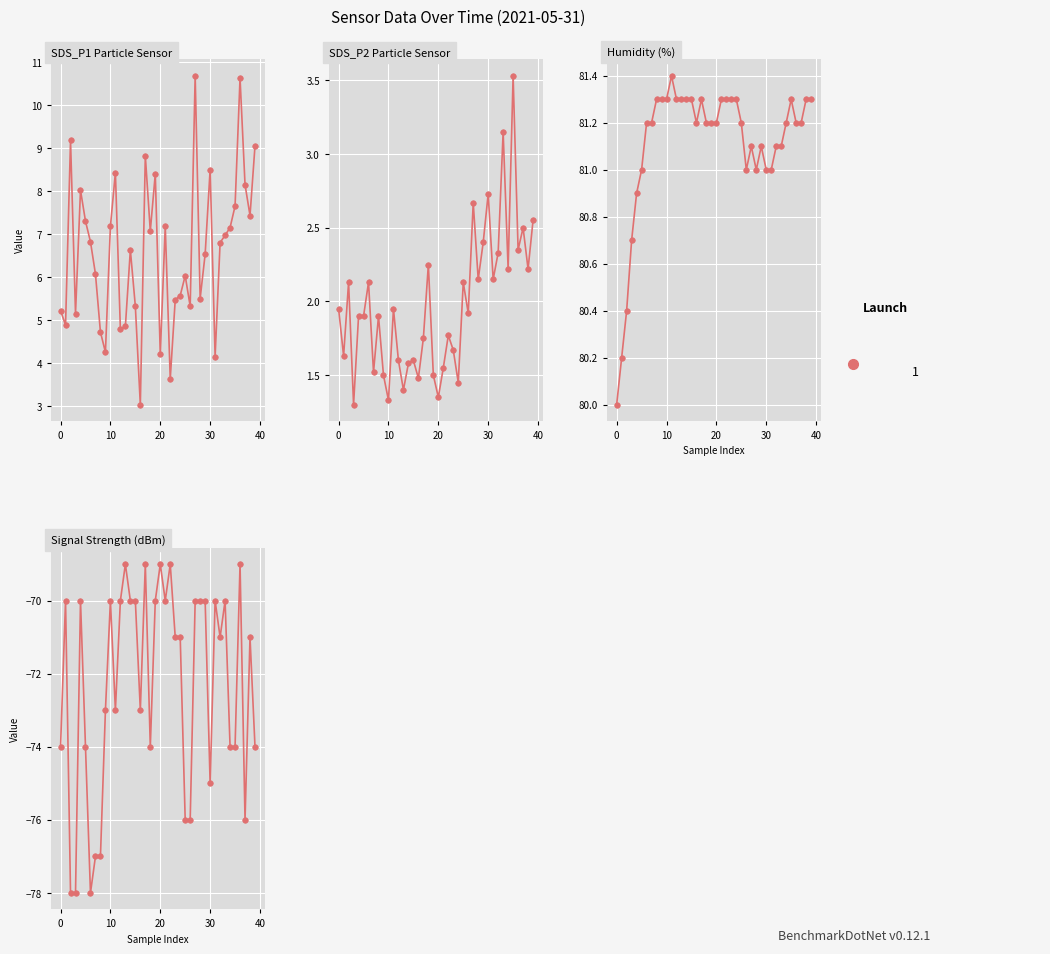

What is the value of the SDS_P2 point at the 14th from the left?

1.4